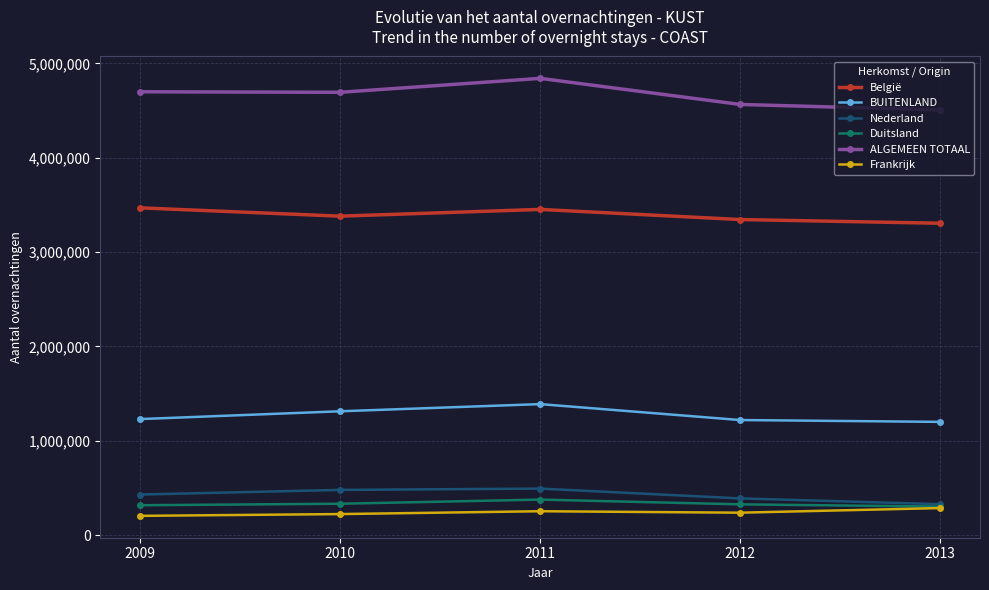

What is the maximum value shown in the chart?

4842072